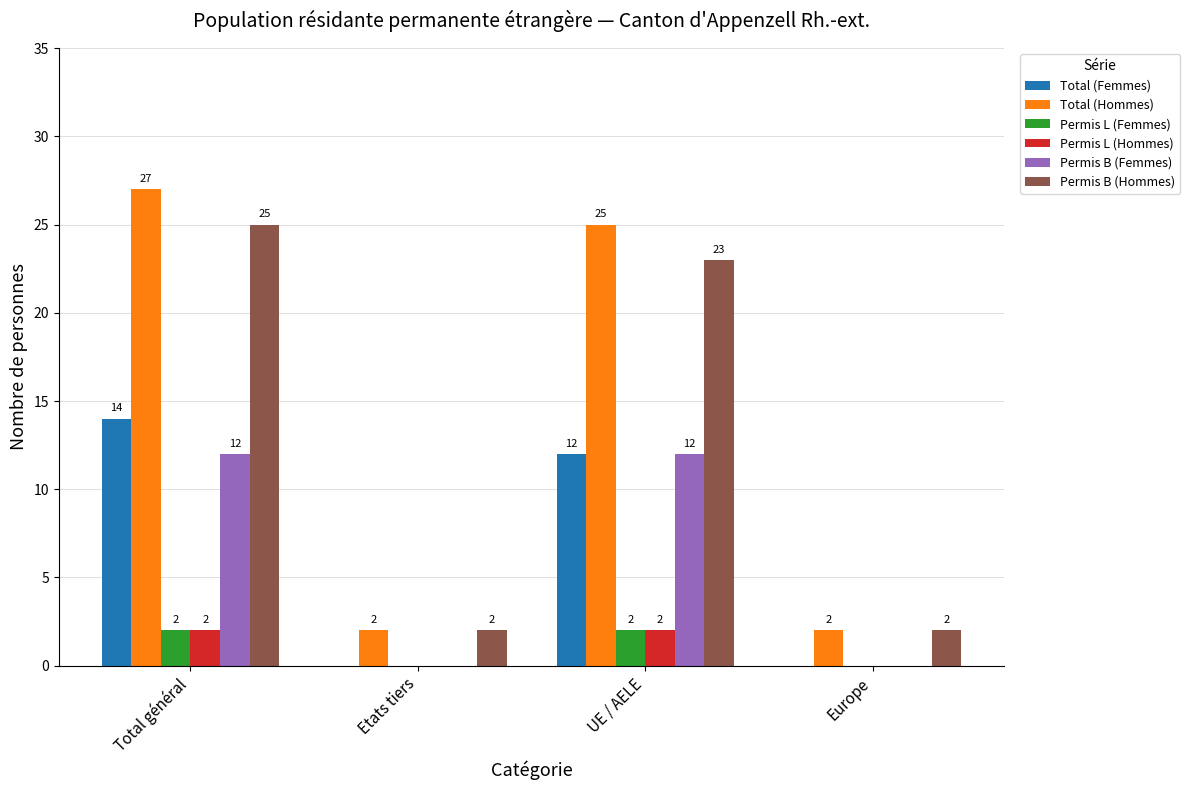

What is the sum of all Permis L (Hommes) values?

4